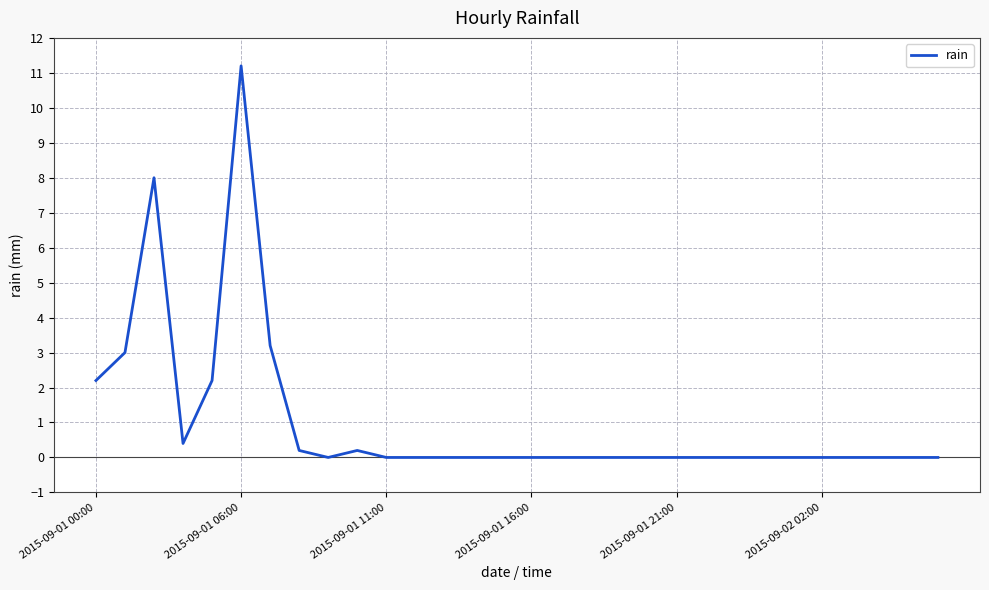

Does the chart have visible grid lines?

Yes